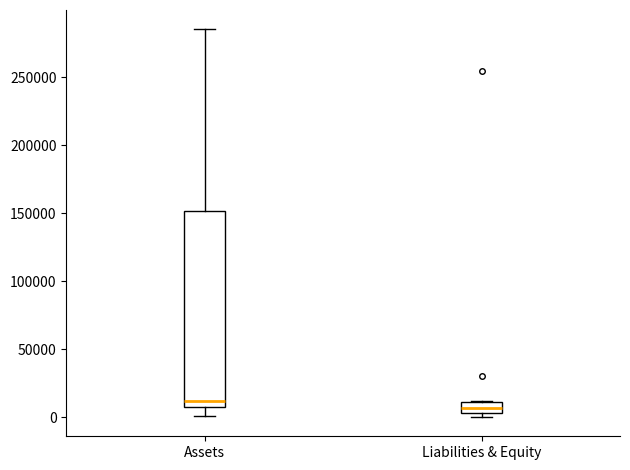

Where is the lower edge of the box for Liabilities & Equity on the y-axis? The values are not printed on the chart, so give them approximately, as read against the axis.

5000